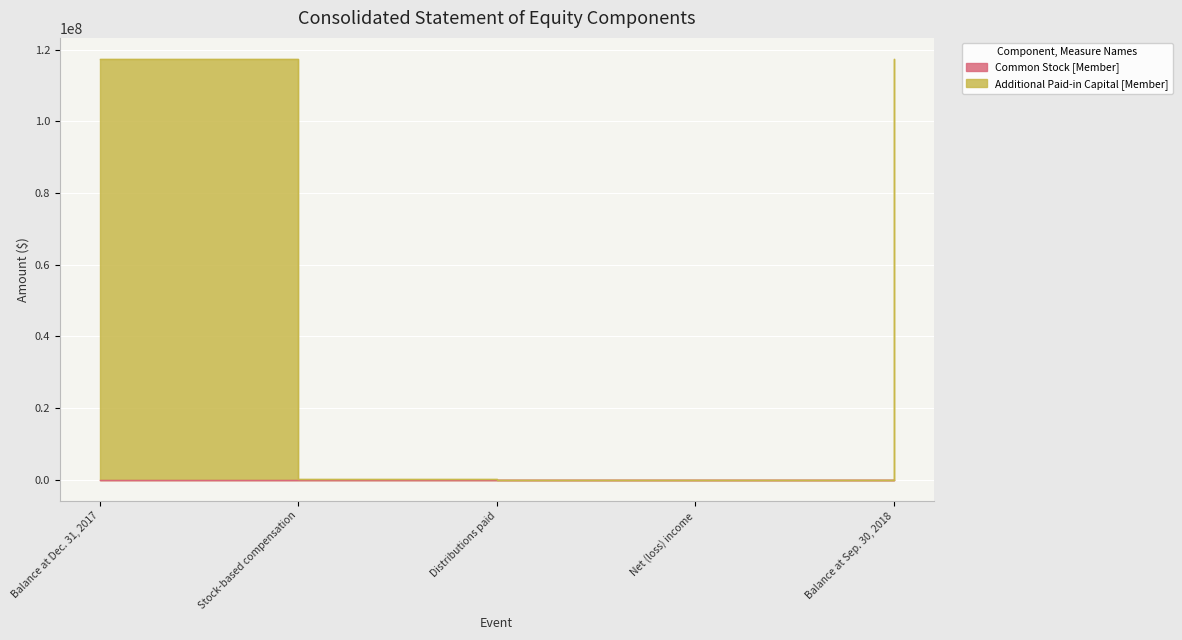

What is the greatest value displayed?

117427000